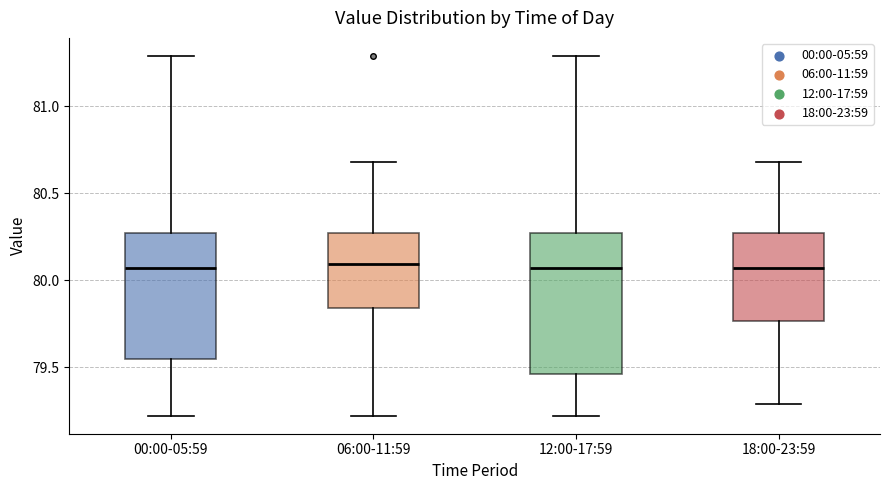

Comparing the boxes themselves (not the whiskers), which one is the tallest?

12:00-17:59